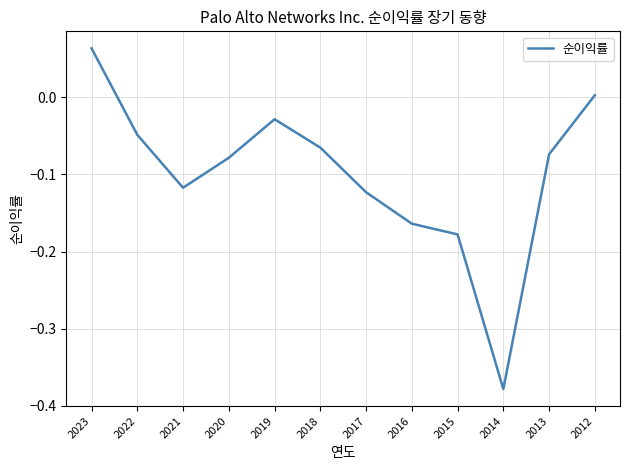

Which category has the lowest value across all series?

2014